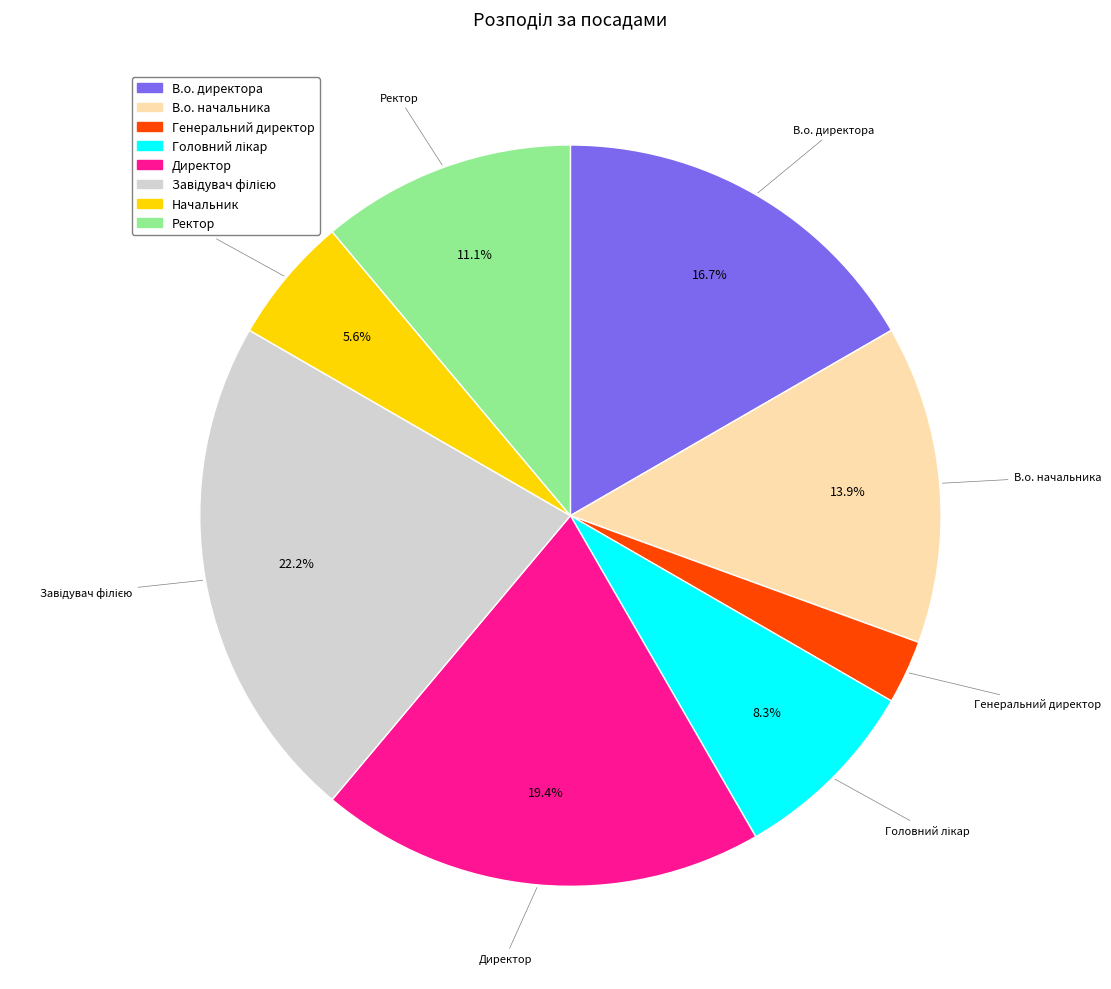

To the nearest percent, what is the difference between the largest and smallest slice percentages?

19%